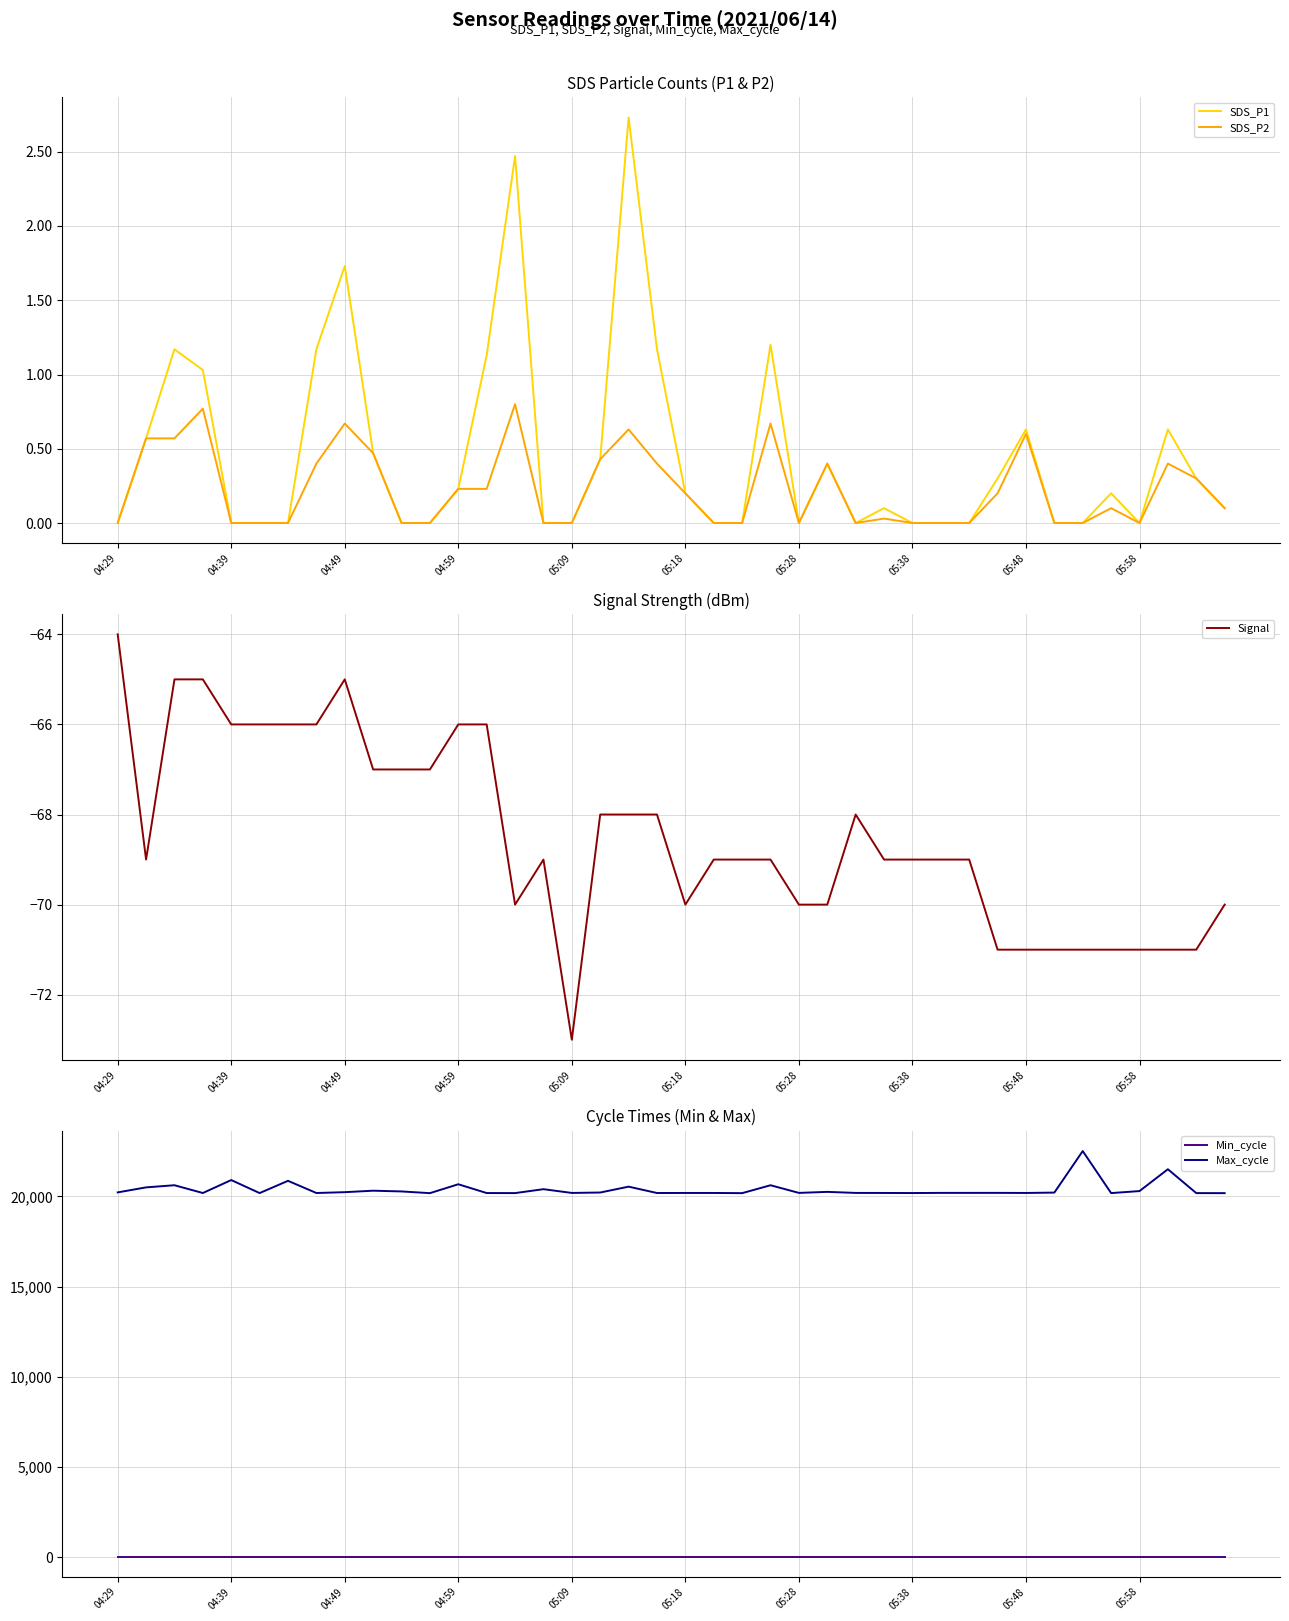

What is the minimum value shown in the chart?

-73.0